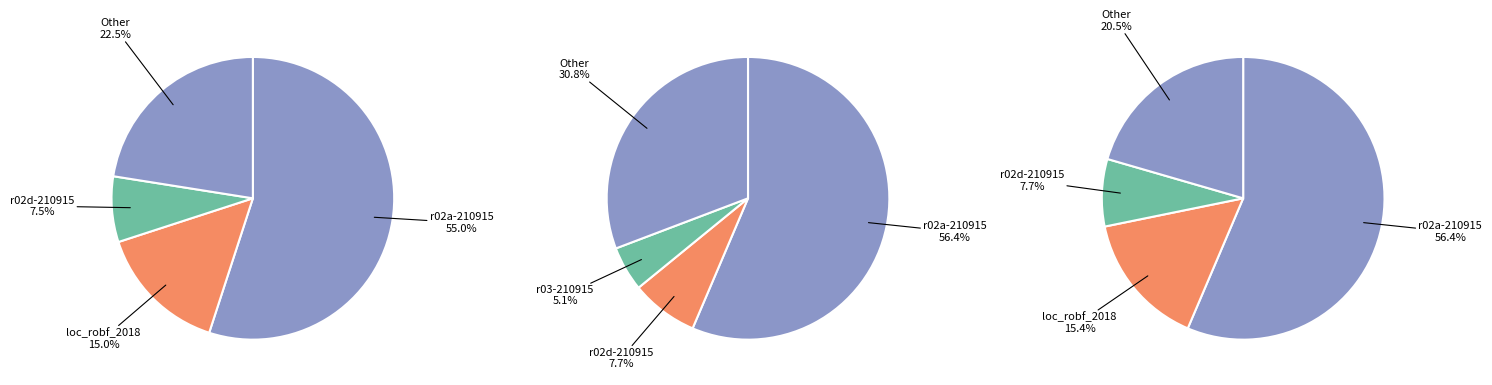

What is the majority slice?

r02a-210915